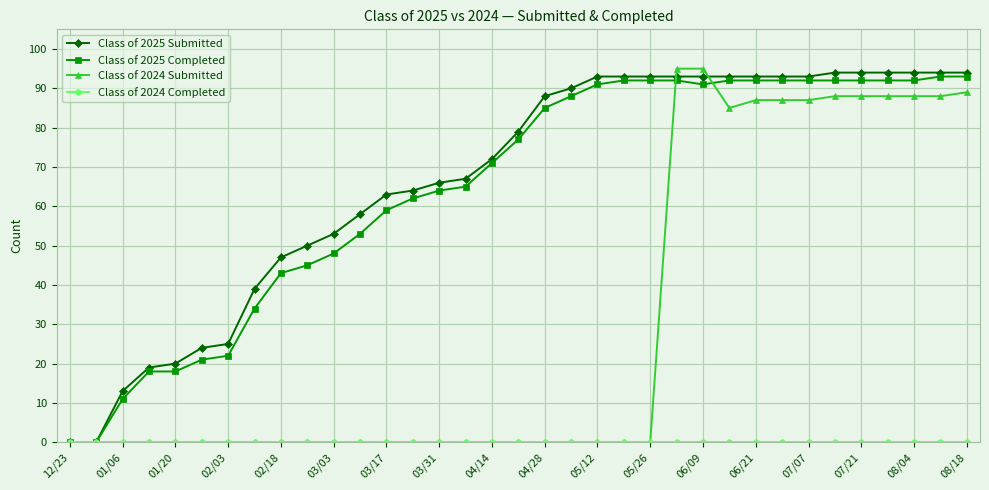

At how many categories does at least one series exceed 56?

24